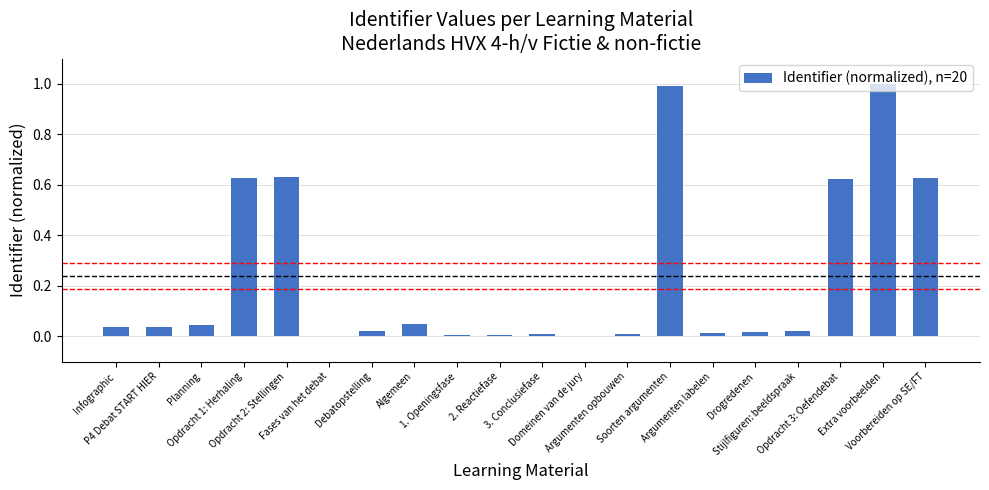

What is the sum of all values?

4.8